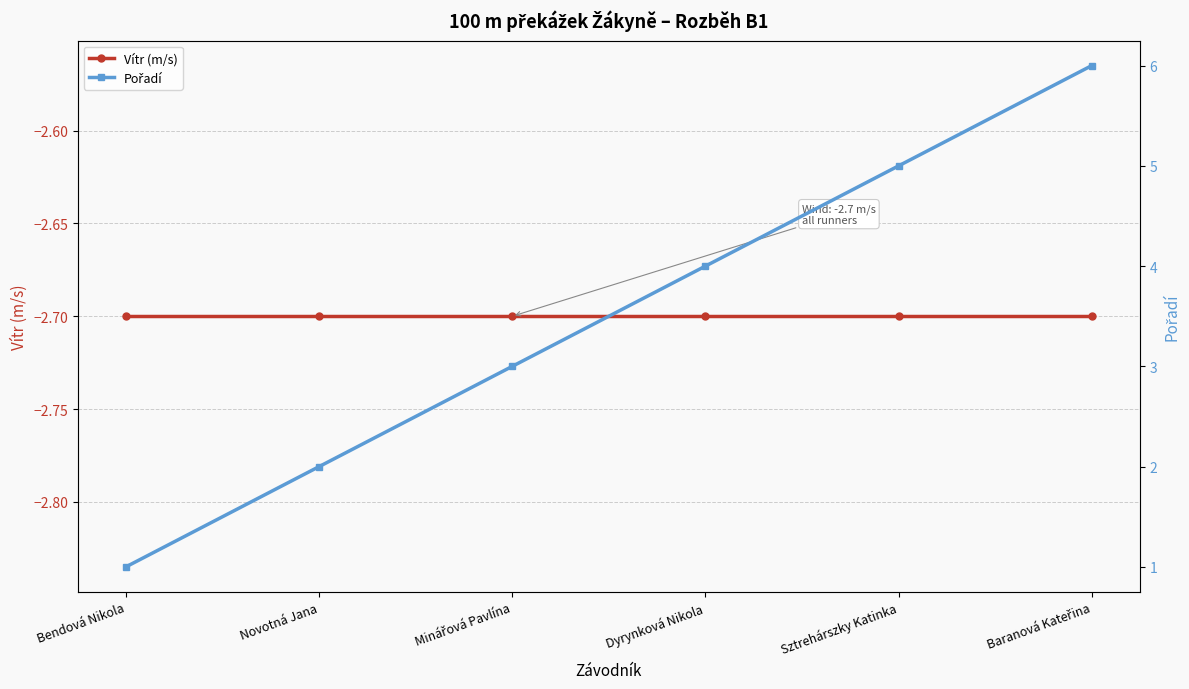

What are all the series names shown in the legend?

Vítr (m/s), Pořadí